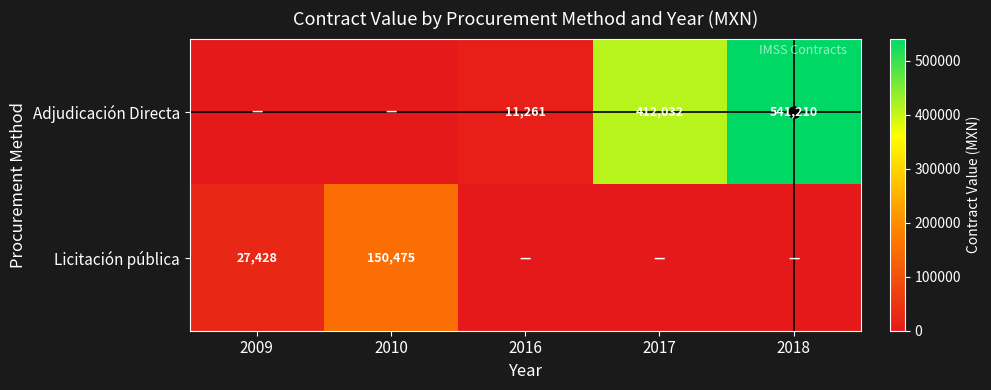

Read the Licitación pública value at 2009.

27427.9